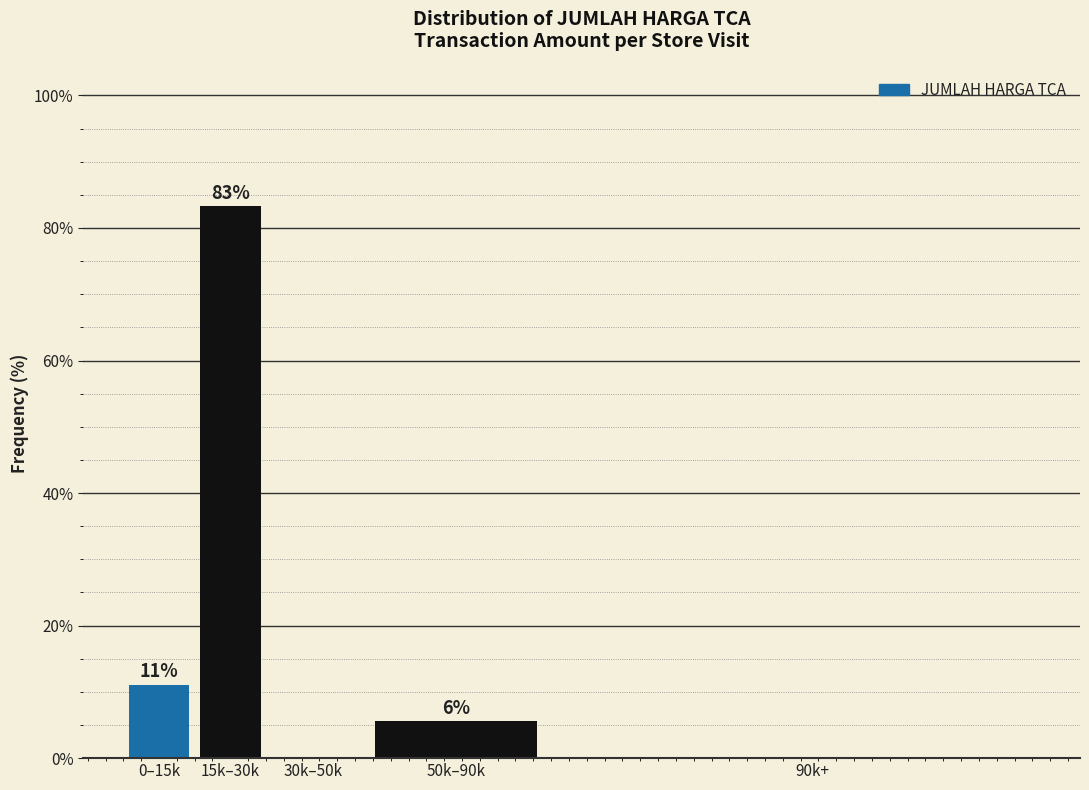

Are the bars horizontal?

No